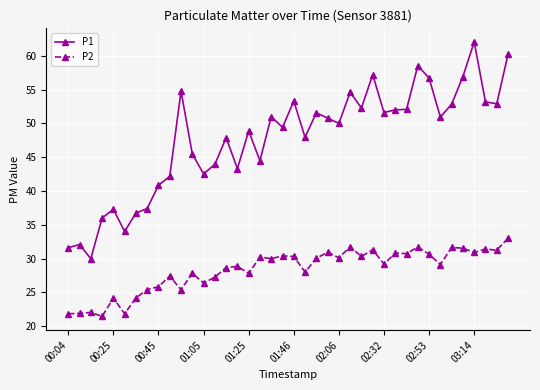

True or false: P2 and P1 intersect in this chart.

False